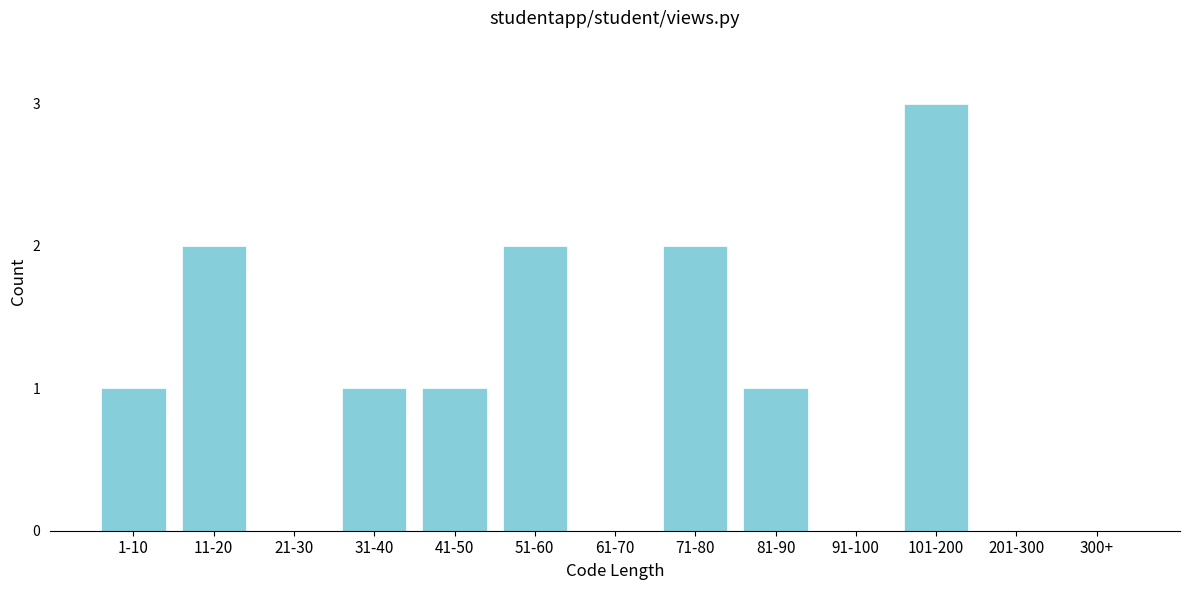

Reading left to right, transcribe all the data shown in this chart.

1-10=1	11-20=2	21-30=0	31-40=1	41-50=1	51-60=2	61-70=0	71-80=2	81-90=1	91-100=0	101-200=3	201-300=0	300+=0